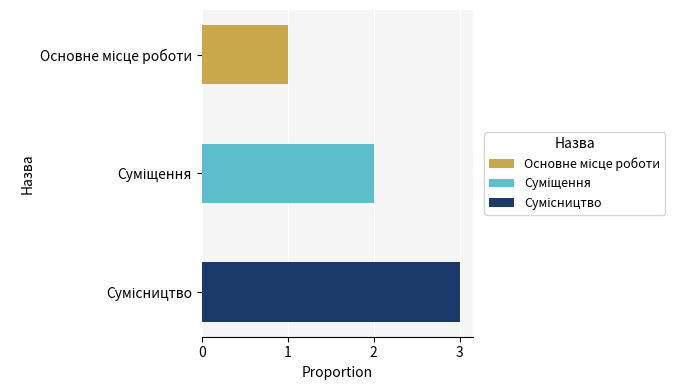

What is the greatest value displayed?

3